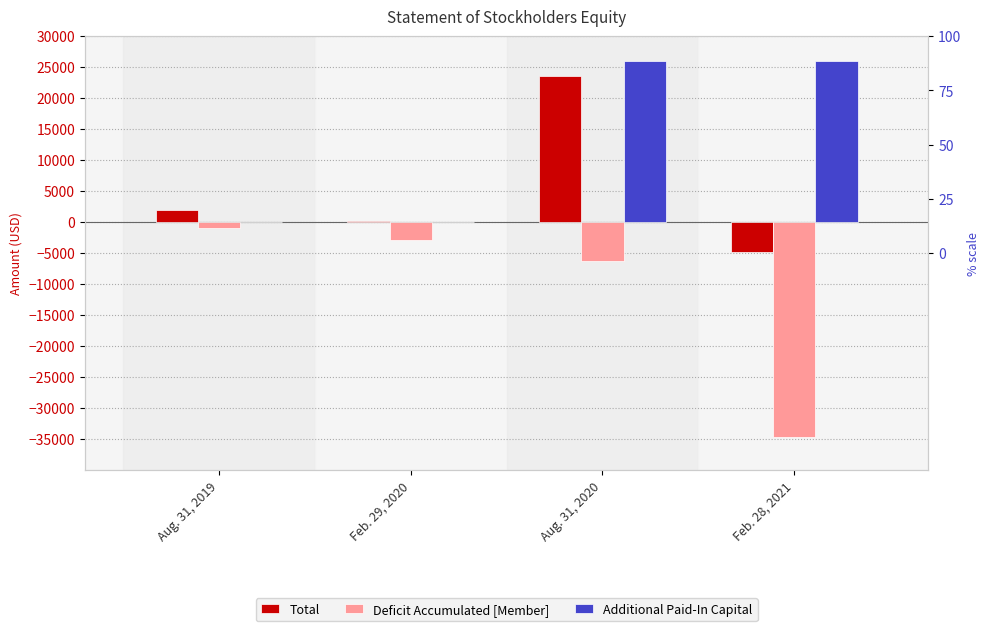

Which has a higher value, Feb. 29, 2020 or Feb. 28, 2021?

Feb. 29, 2020